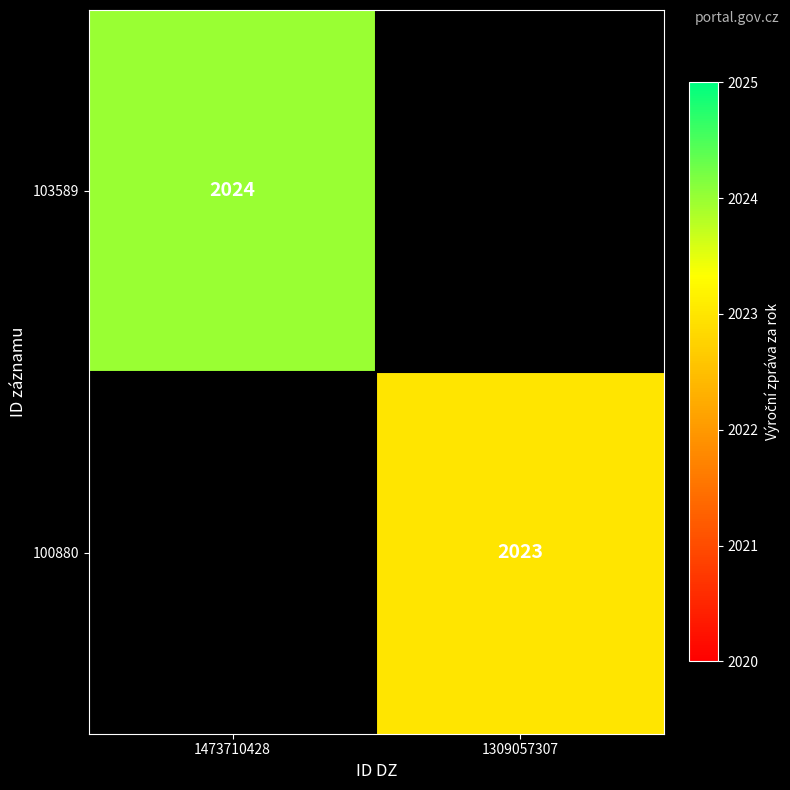

The value of 100880 at 1309057307 is 1158. True or false?

False